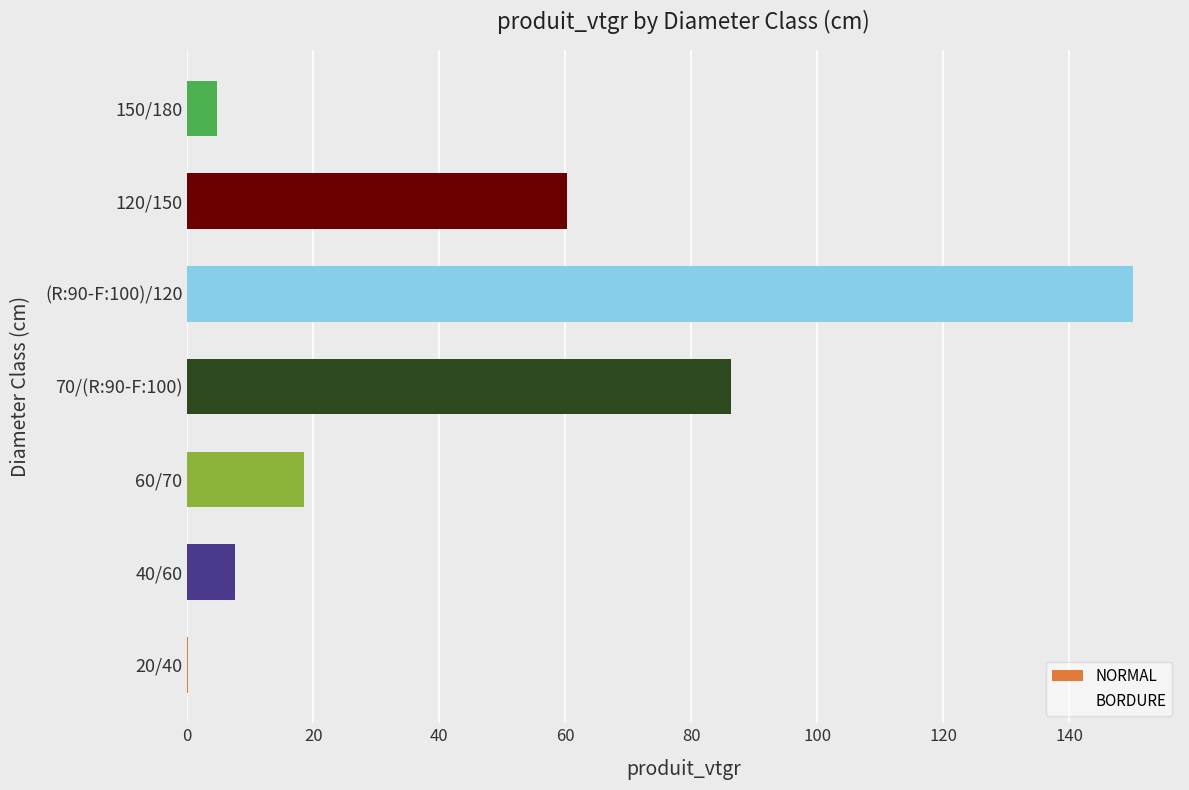

The value at 60/70 is 18.6. True or false?

True